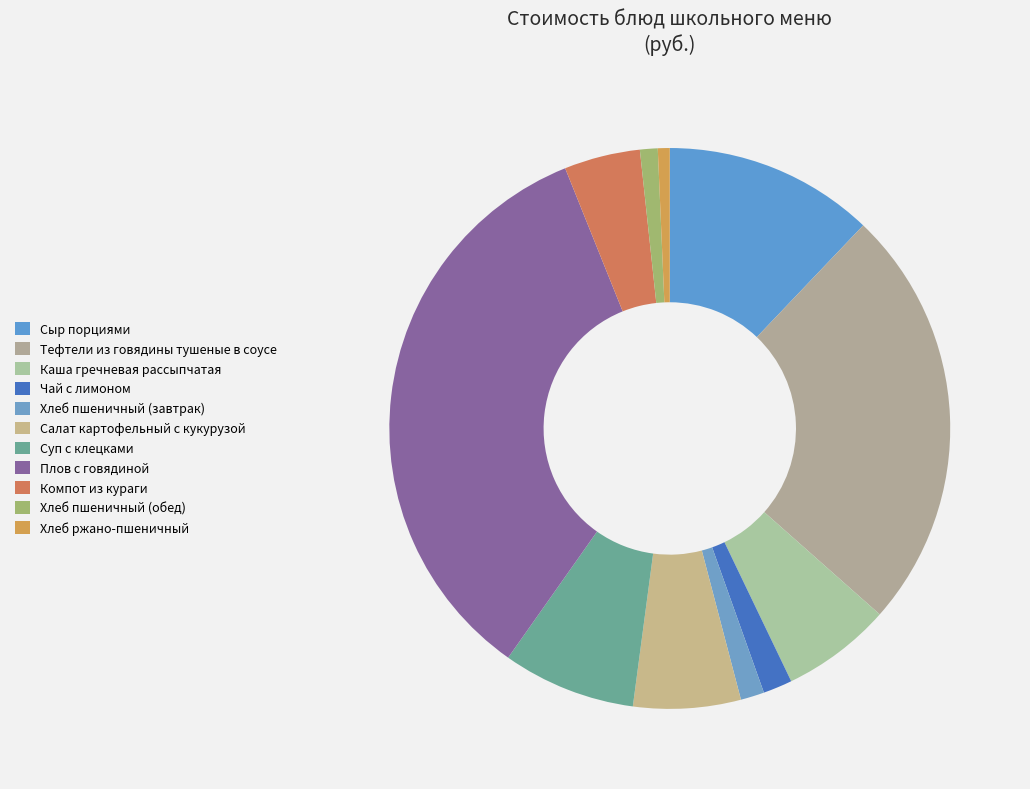

What is the largest slice in the pie chart?

Плов с говядиной